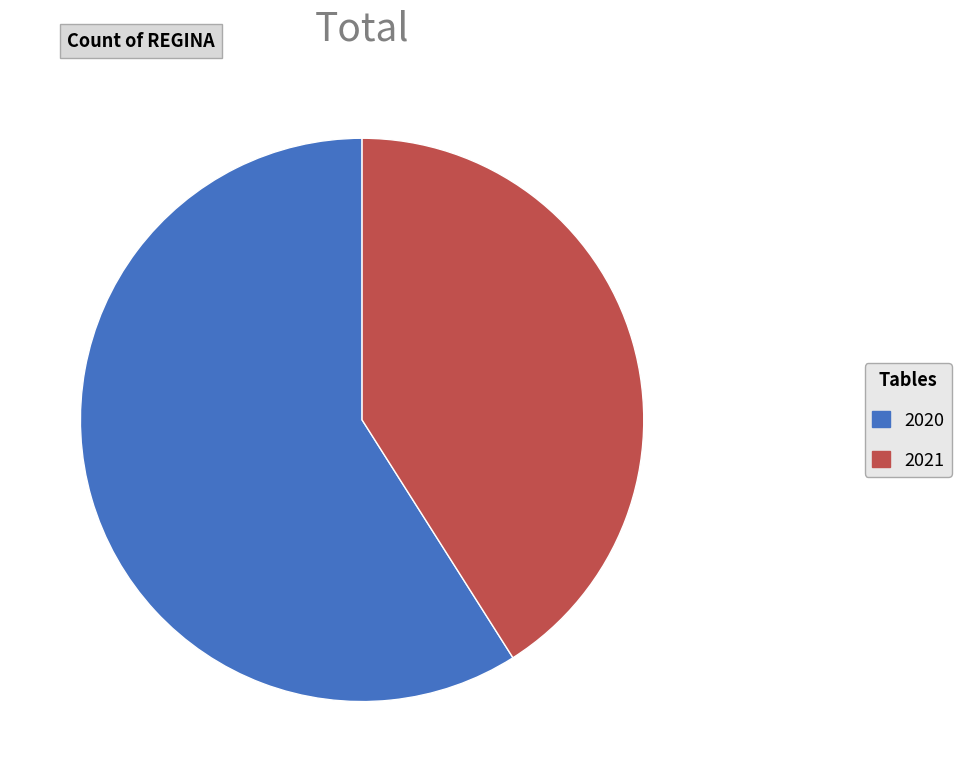

How many slices are in this pie chart?

2